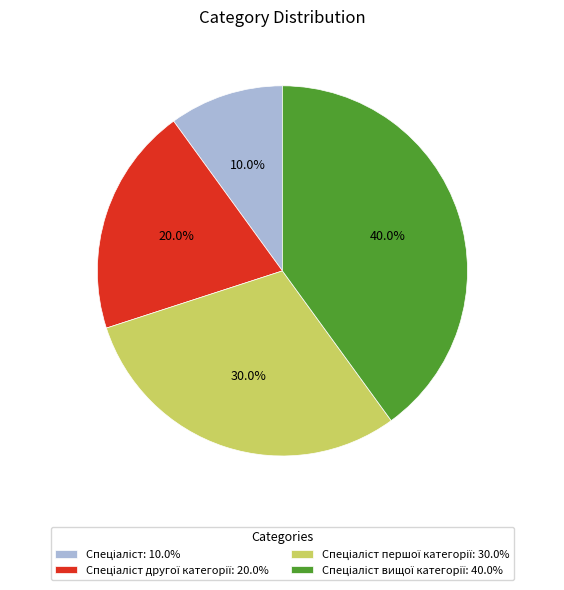

Does any single category account for the majority?

No